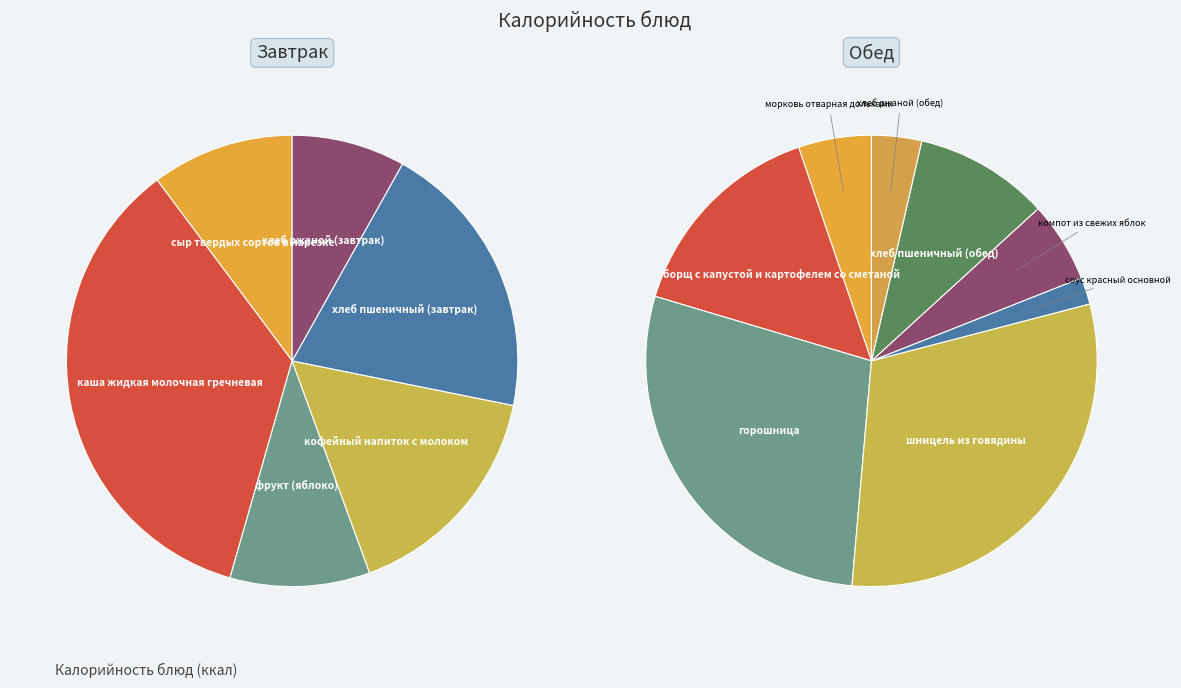

To the nearest percent, what is the difference between the largest and smallest slice percentages?

27%